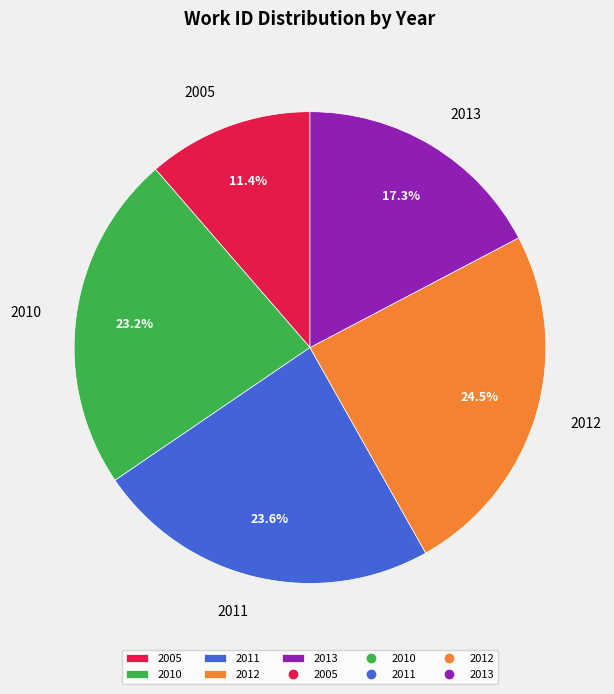

To the nearest percent, what percentage of the pie is 2005?

11%